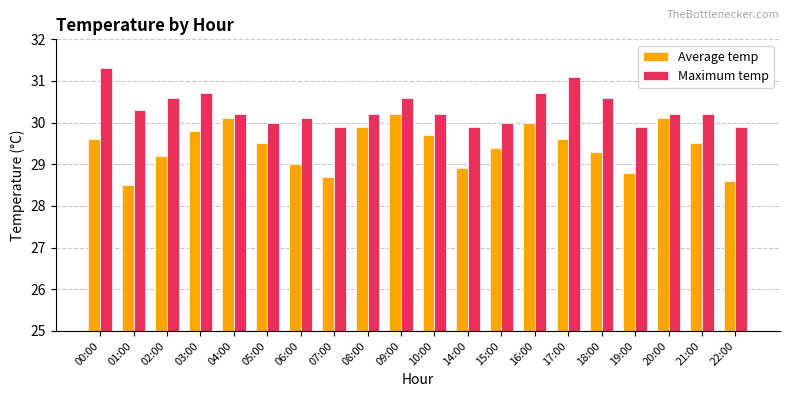

True or false: Maximum temp has a value of 30.0 at 05:00.

True